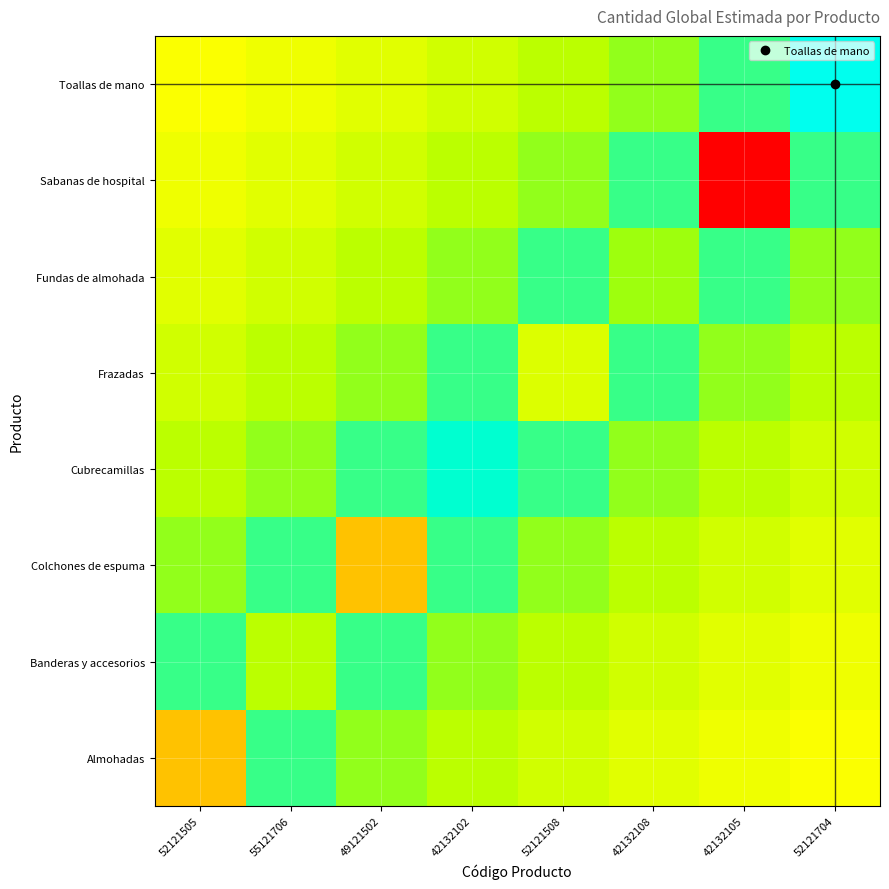

How many data points does each series have?

8